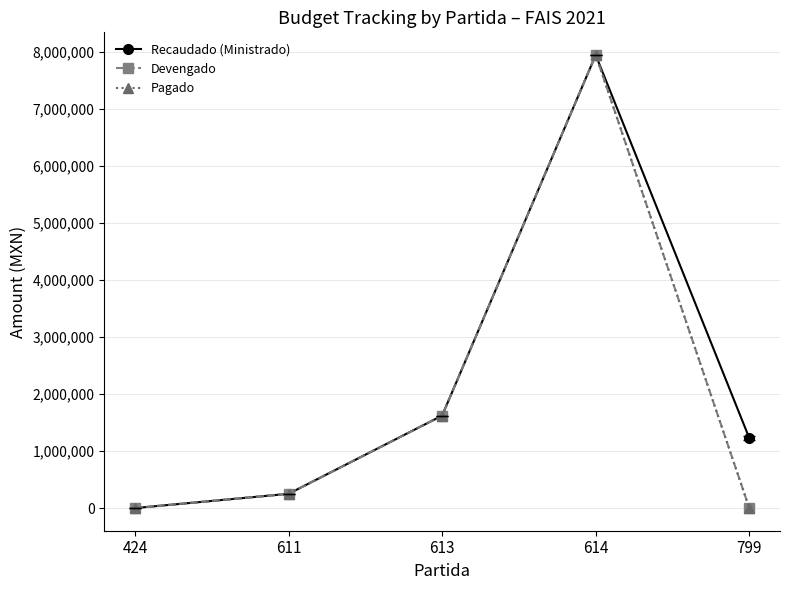

How many positive values does the Recaudado (Ministrado) series have?

4